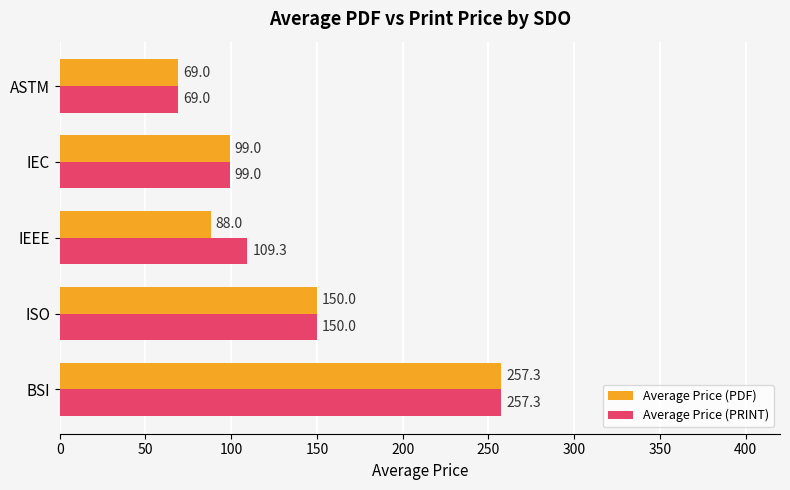

True or false: Average Price (PDF) has a value of 88.0 at IEEE.

True